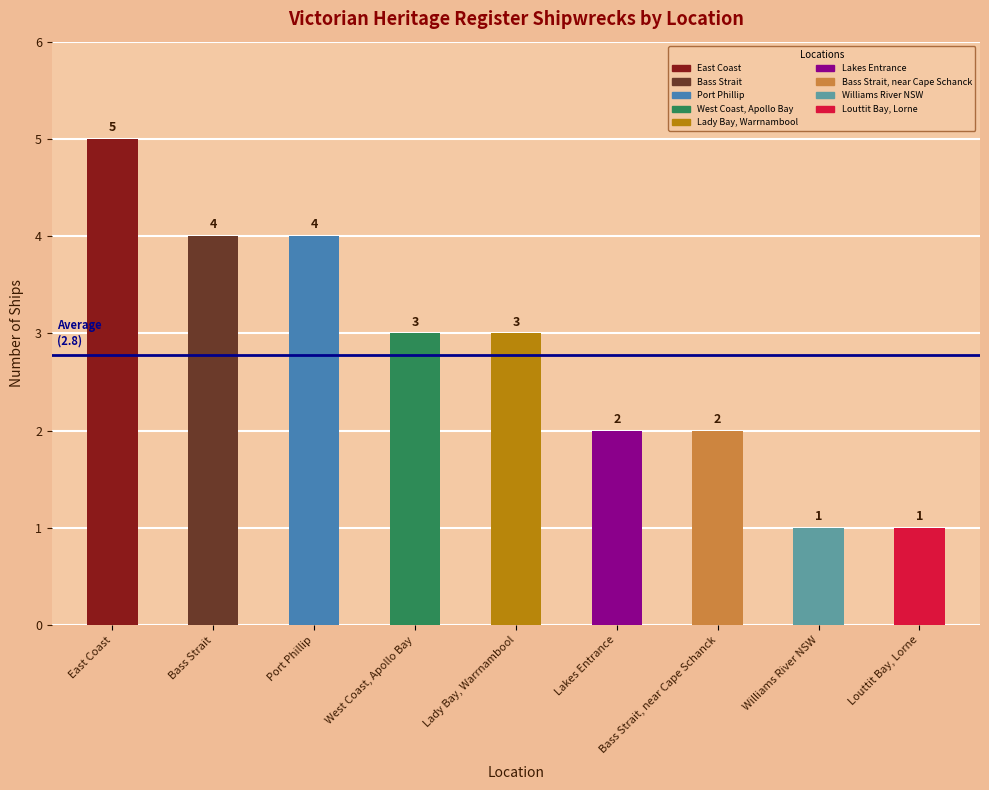

Reading left to right, list all the values displayed in this chart.

5	4	4	3	3	2	2	1	1